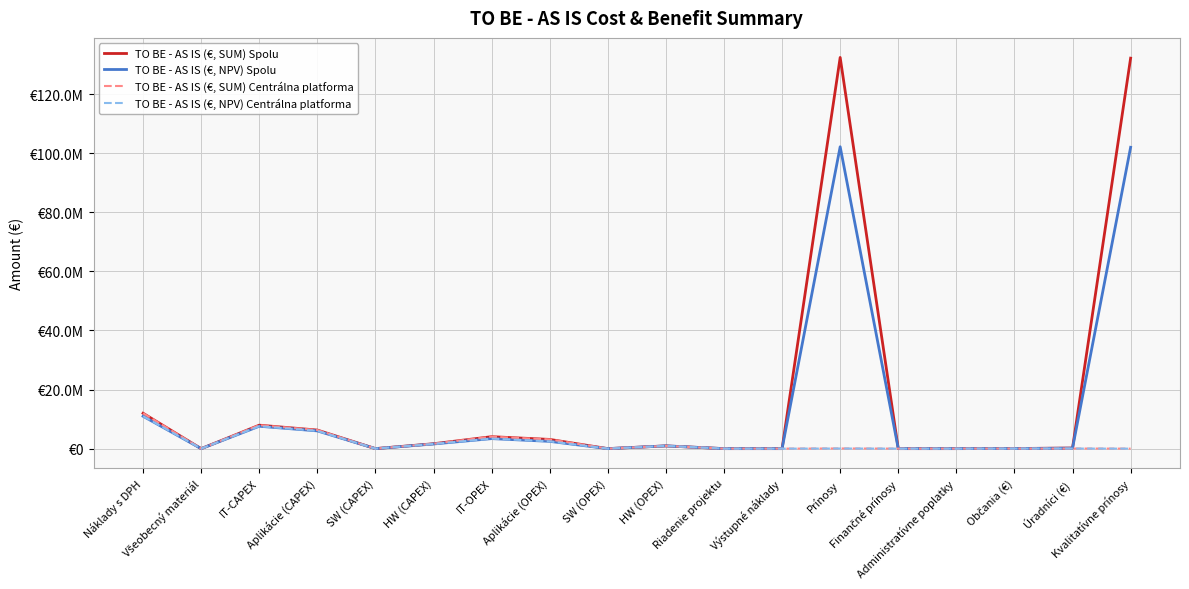

True or false: TO BE - AS IS (€, SUM) Centrálna platforma has more than 1 interior local peaks.

True